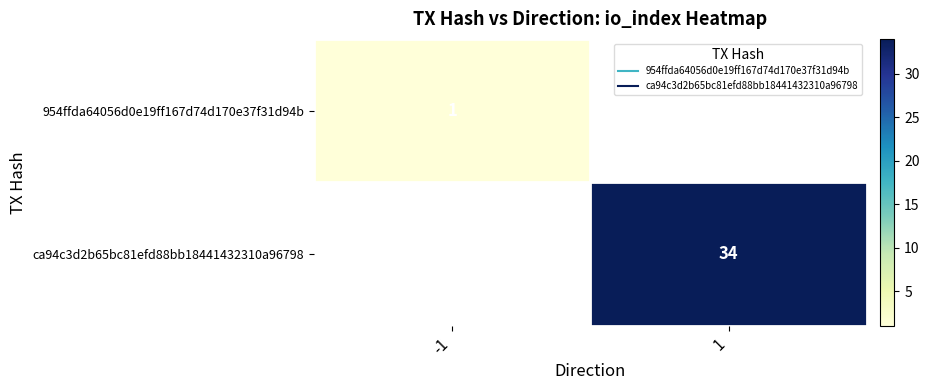

How many values in 954ffda64056d0e19ff167d74d170e37f31d94b are above zero?

1